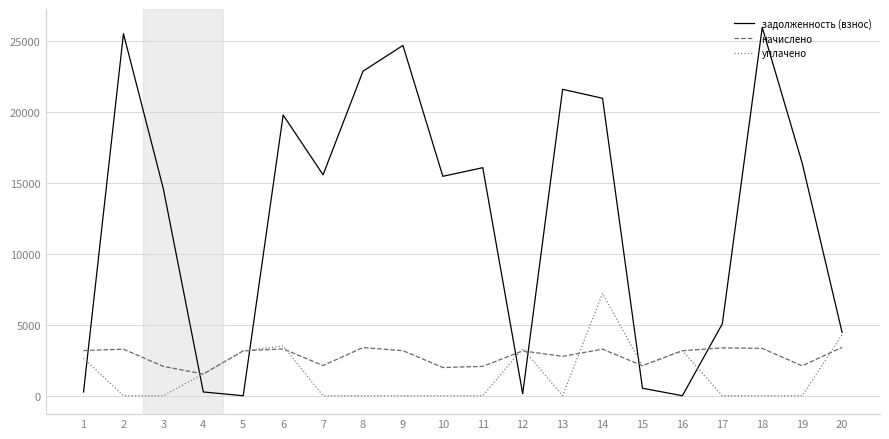

What is the maximum value for задолженность (взнос)?

25972.2